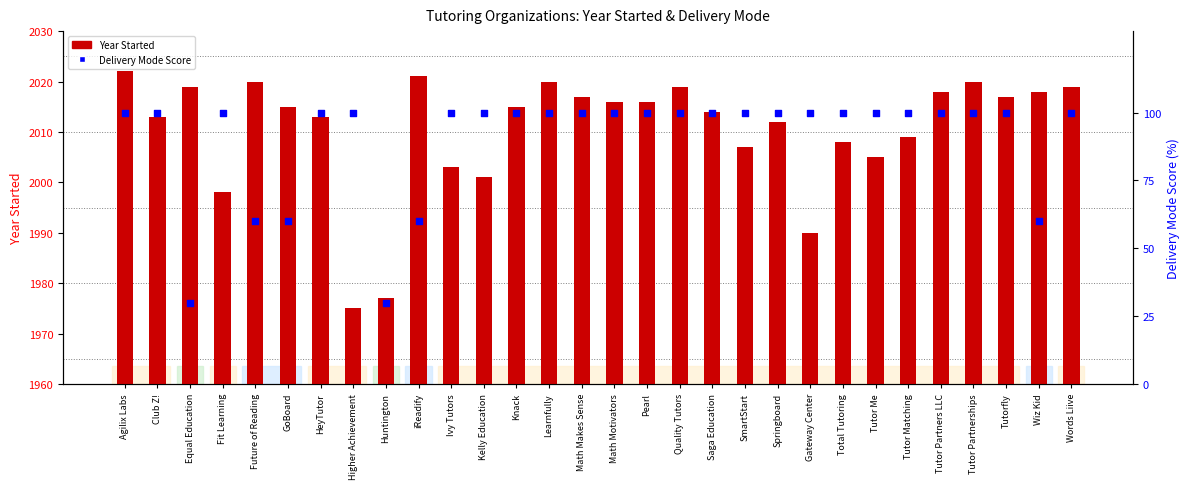

Which series contains the lowest Y value?

Delivery Mode Score